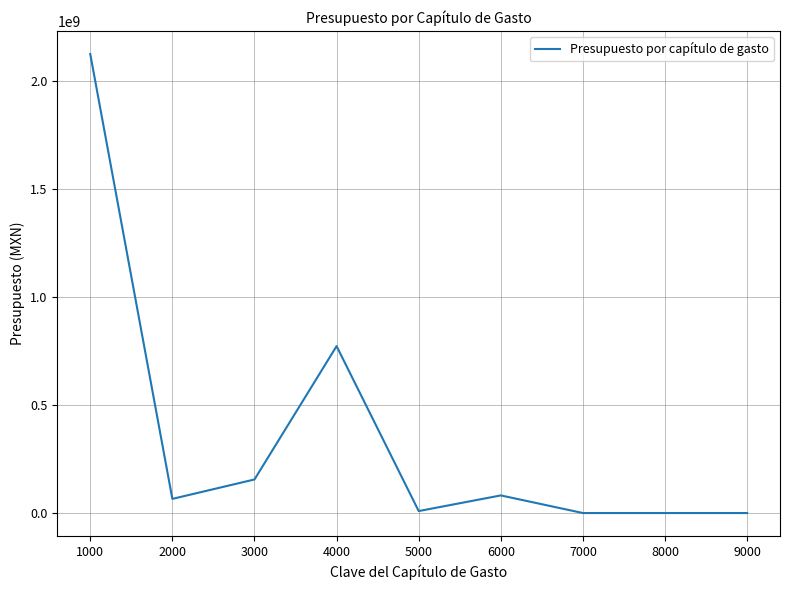

How many values are below 65528694?

4